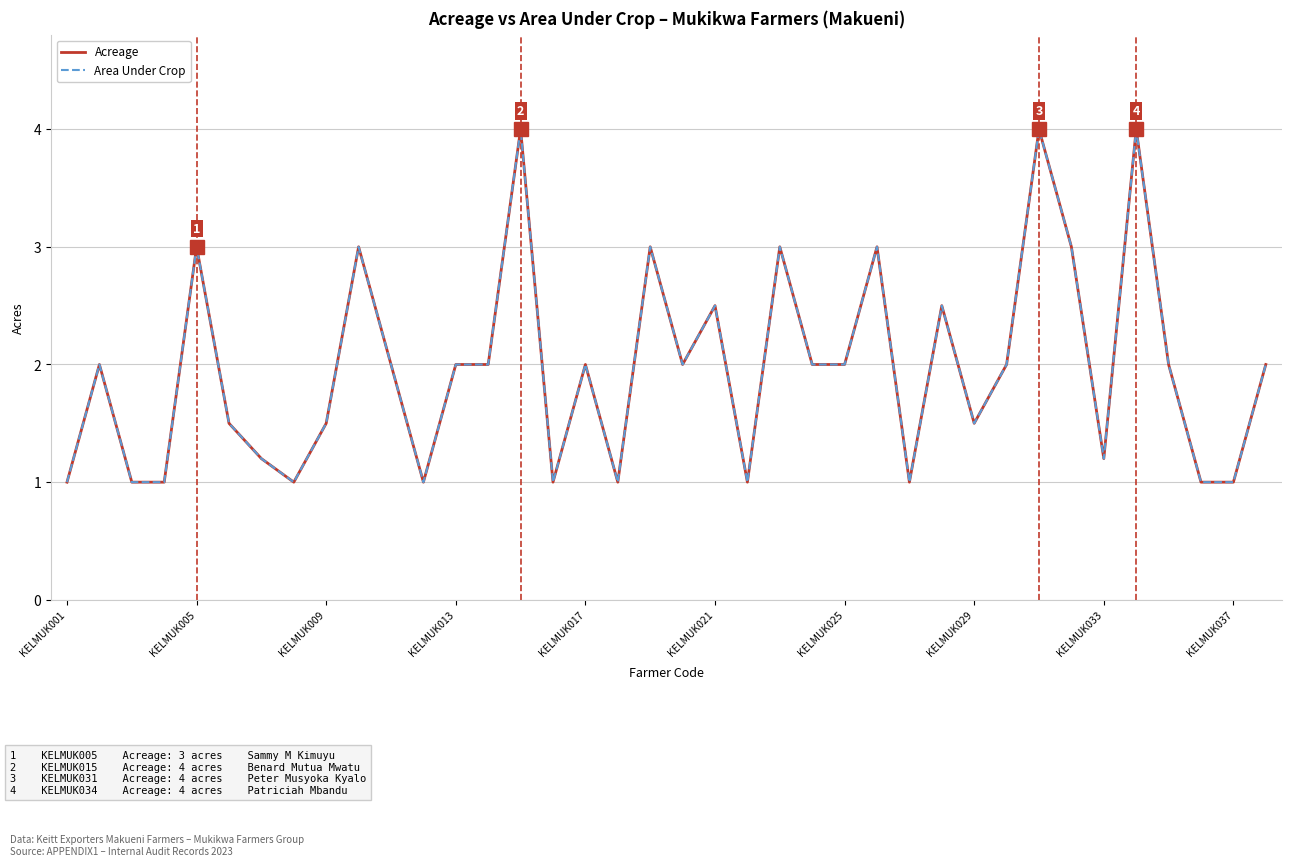

Is this an area chart (filled region under the line)?

No